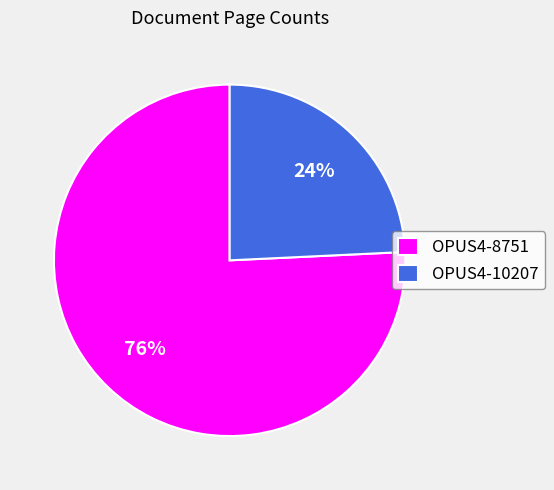

To the nearest percent, what portion does OPUS4-8751 represent?

76%